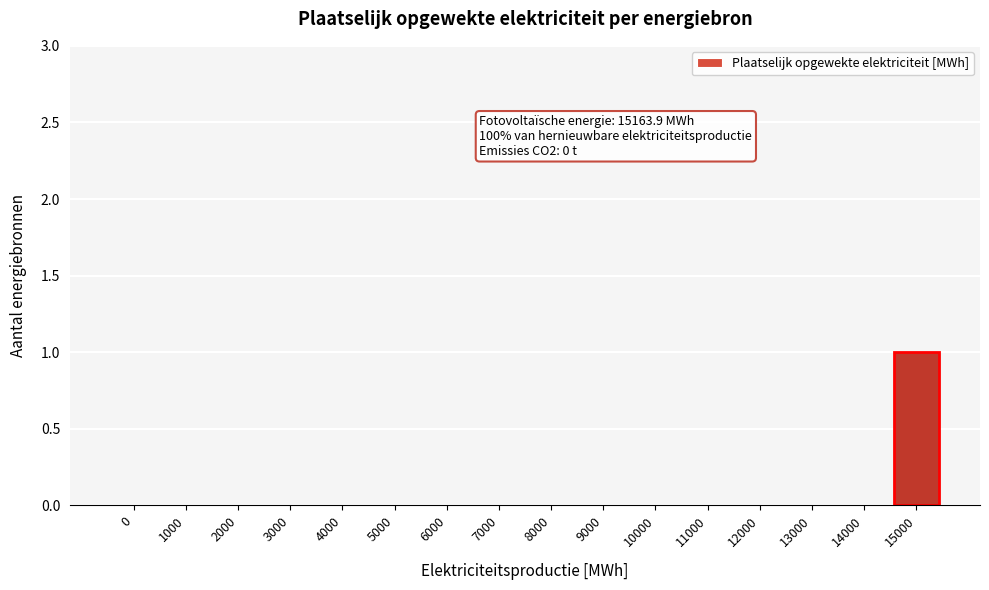

Reading left to right, transcribe all the data shown in this chart.

0=0	1000=0	2000=0	3000=0	4000=0	5000=0	6000=0	7000=0	8000=0	9000=0	10000=0	11000=0	12000=0	13000=0	14000=0	15000=1